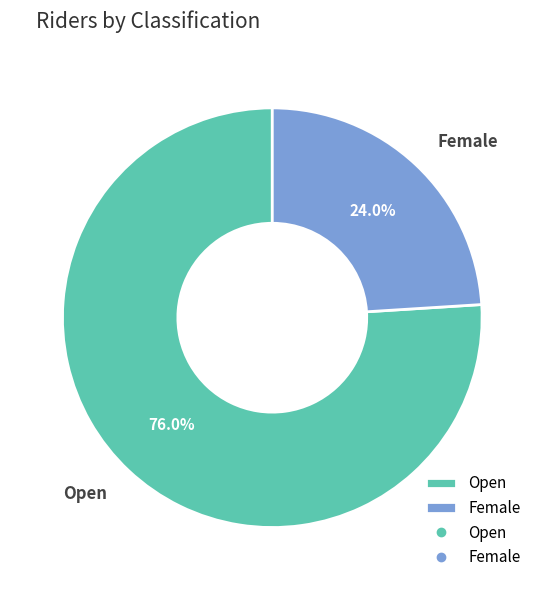

To the nearest percent, what portion does Open represent?

76%